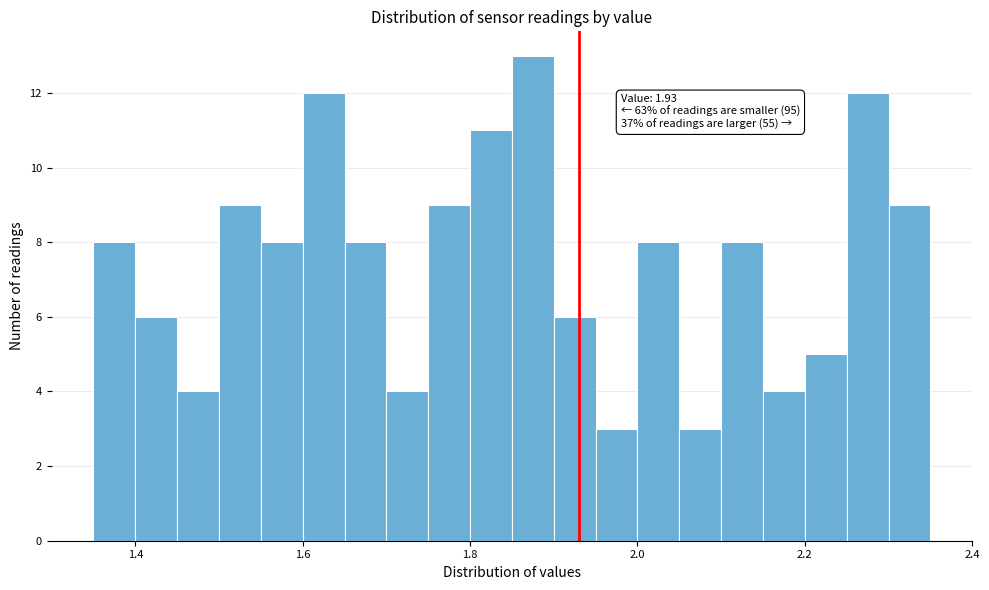

Read against the x-axis, roughly where is the centre of the tallest bar?

1.88